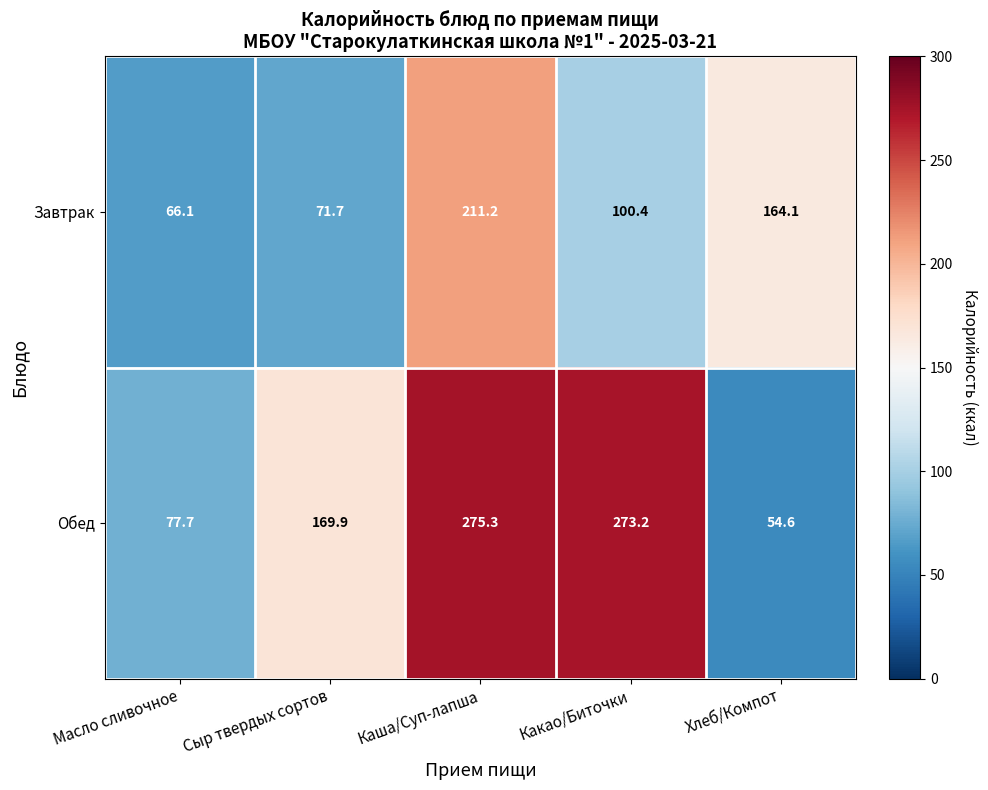

Rank the series by their average value, from highest to lowest.

Обед, Завтрак